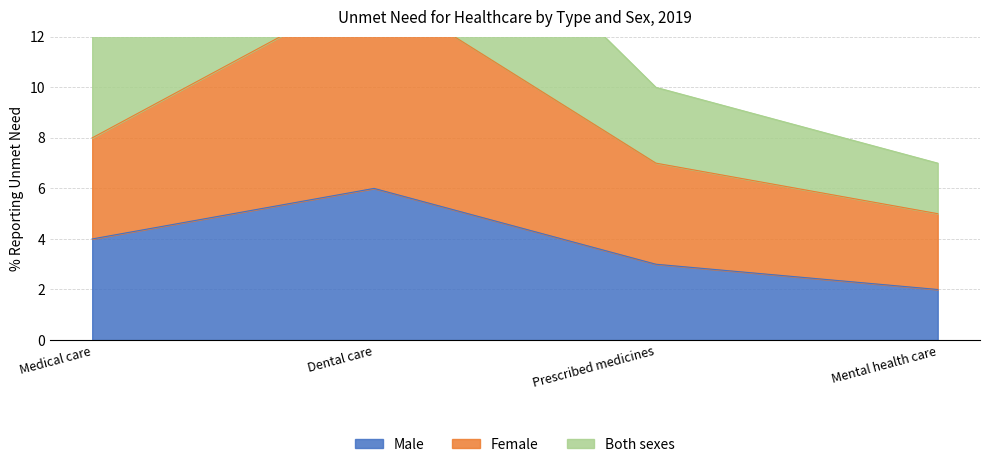

How many values in the Both sexes series are below 13?

2